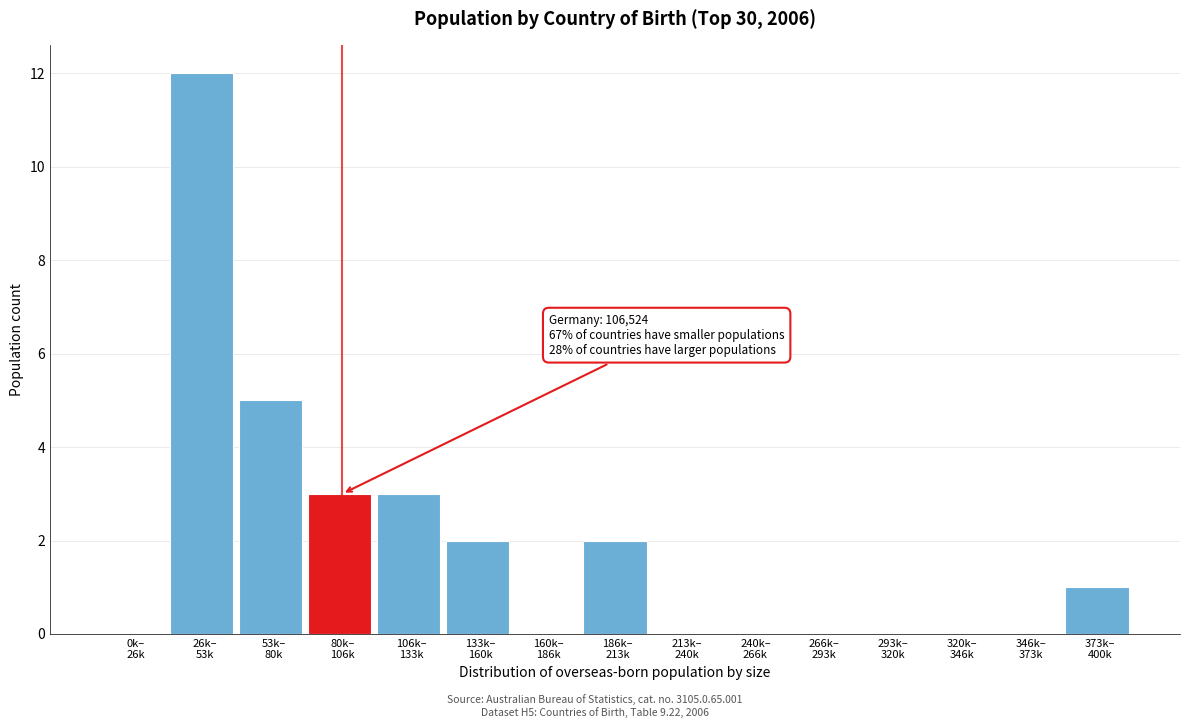

What is the sum of all values?

28